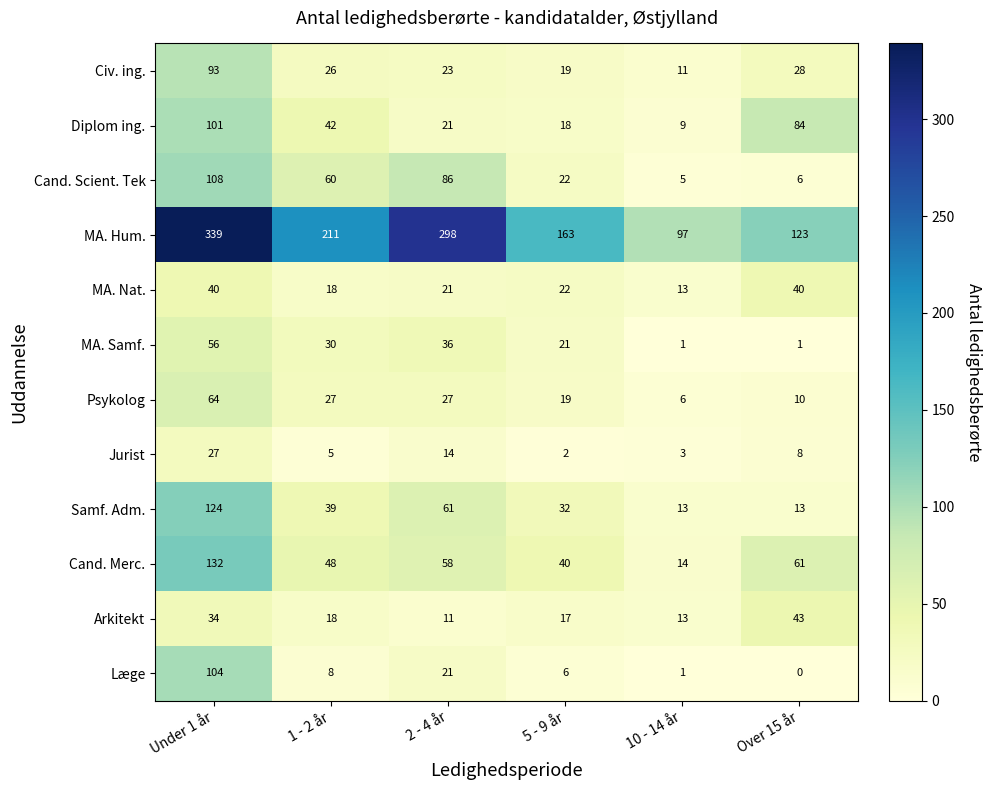

What is the difference between the second highest and minimum values in the Cand. Merc. series?

47